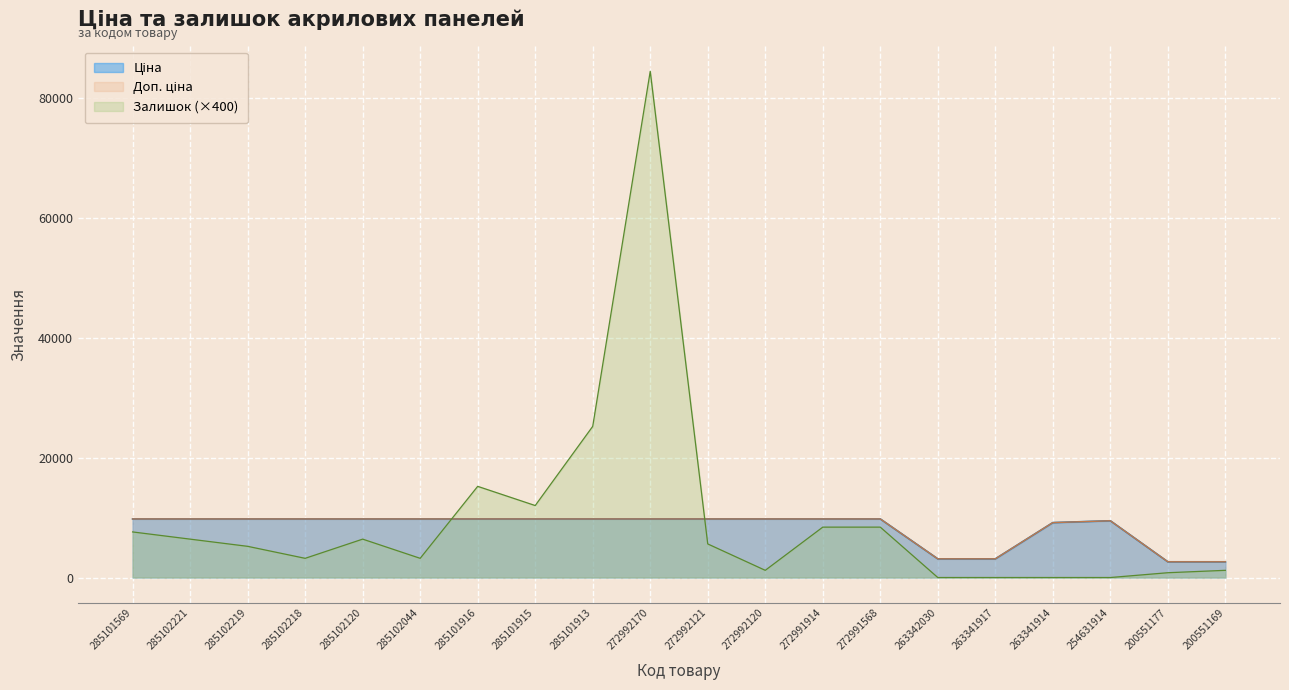

Reading left to right, what are all the values shown in this chart?

Ціна: 9764.4	9764.4	9764.4	9764.4	9764.4	9764.4	9764.4	9764.4	9764.4	9764.4	9764.4	9764.4	9764.4	9764.4	3112.5	3112.5	9154.5	9460.9	2621.3	2621.3
Доп. ціна: 9764.4	9764.4	9764.4	9764.4	9764.4	9764.4	9764.4	9764.4	9764.4	9764.4	9764.4	9764.4	9764.4	9764.4	3113.0	3113.0	9154.5	9460.9	2621.0	2621.0
Залишок: 7600.0	6400.0	5200.0	3200.0	6400.0	3200.0	15200.0	12000.0	25200.0	84400.0	5600.0	1200.0	8400.0	8400.0	0.0	0.0	0.0	0.0	800.0	1200.0